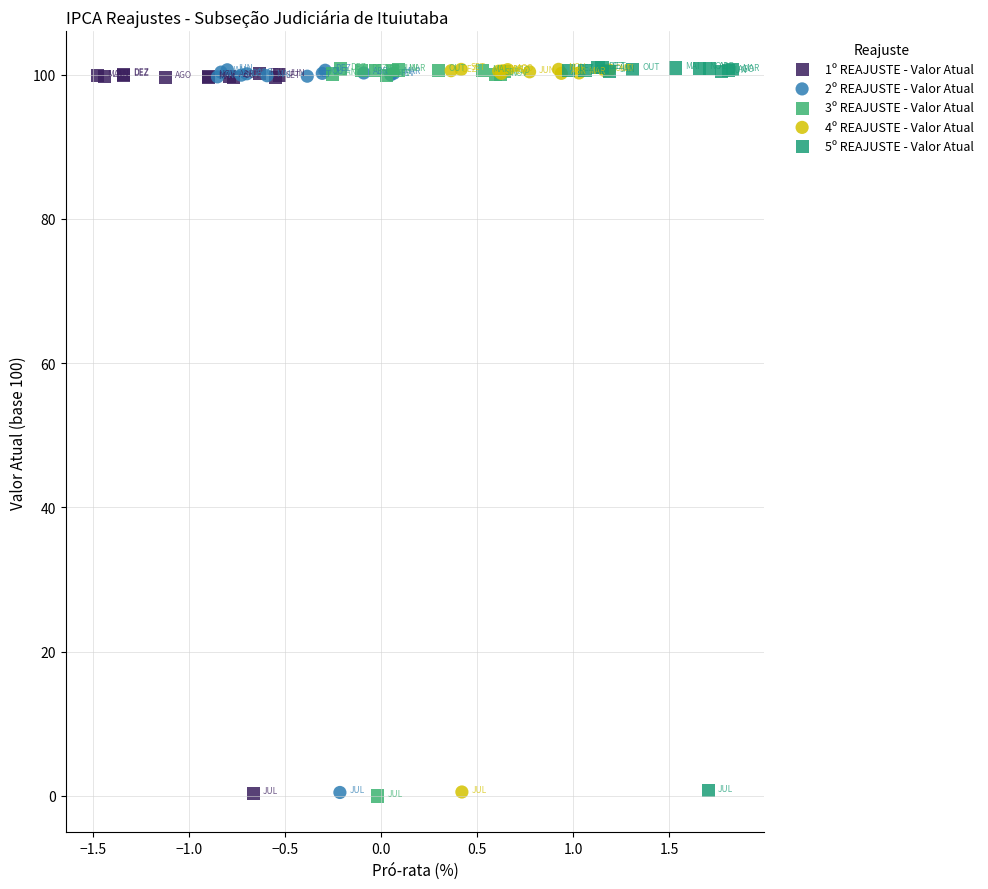

What are all the series names shown in the legend?

1º REAJUSTE - Valor Atual, 2º REAJUSTE - Valor Atual, 3º REAJUSTE - Valor Atual, 4º REAJUSTE - Valor Atual, 5º REAJUSTE - Valor Atual